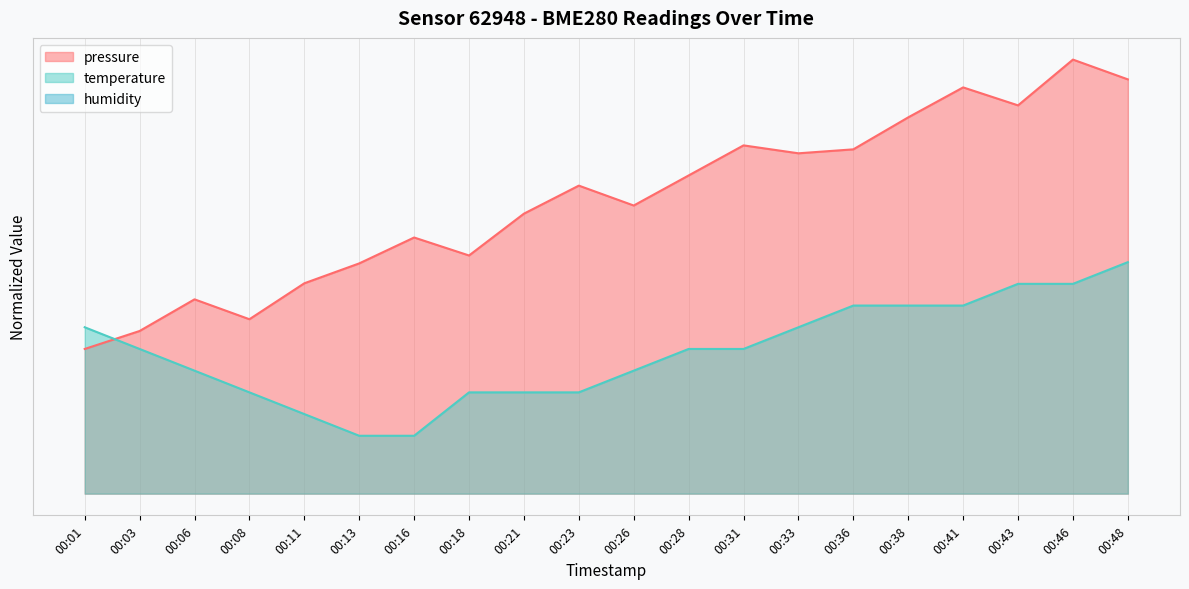

What is the sum of all temperature values?

488.7